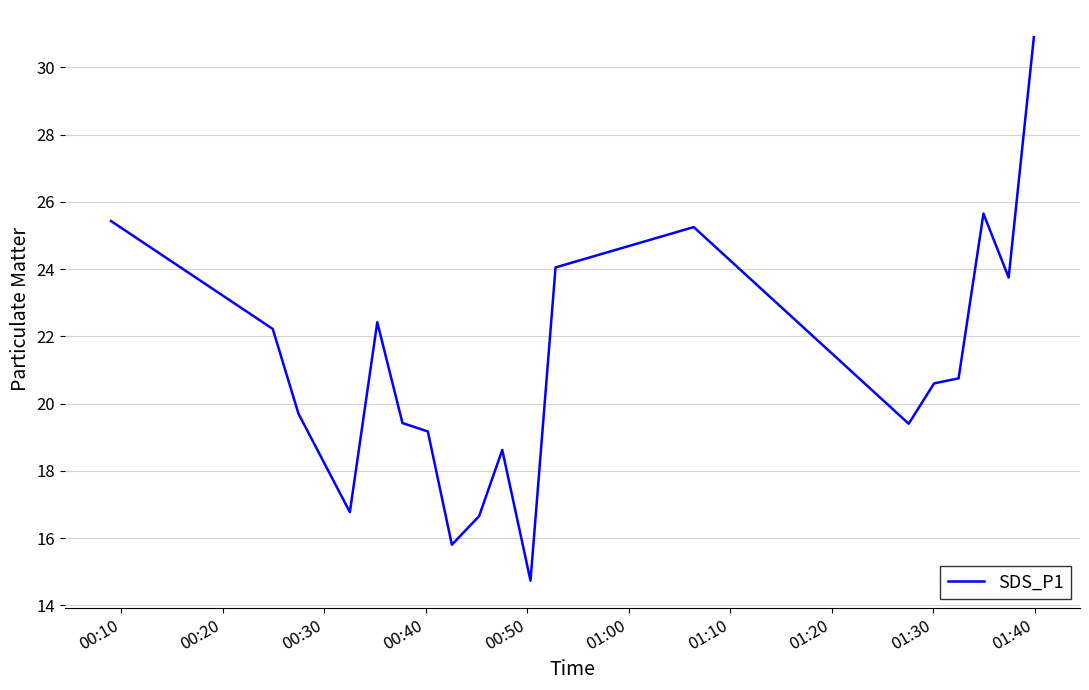

Count the number of categories in the chart.

19